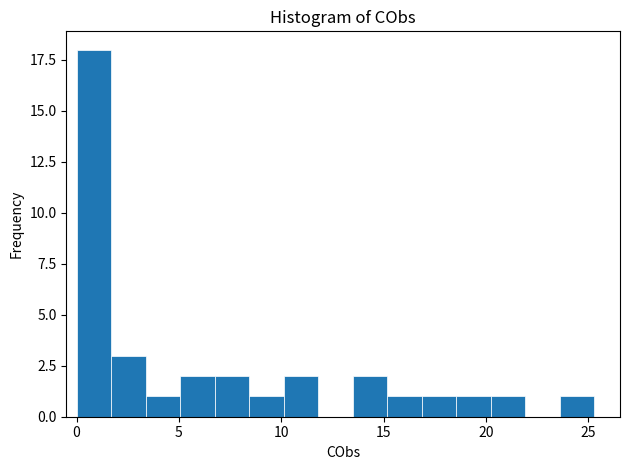

Read against the x-axis, roughly where is the centre of the tallest bar?

1.0